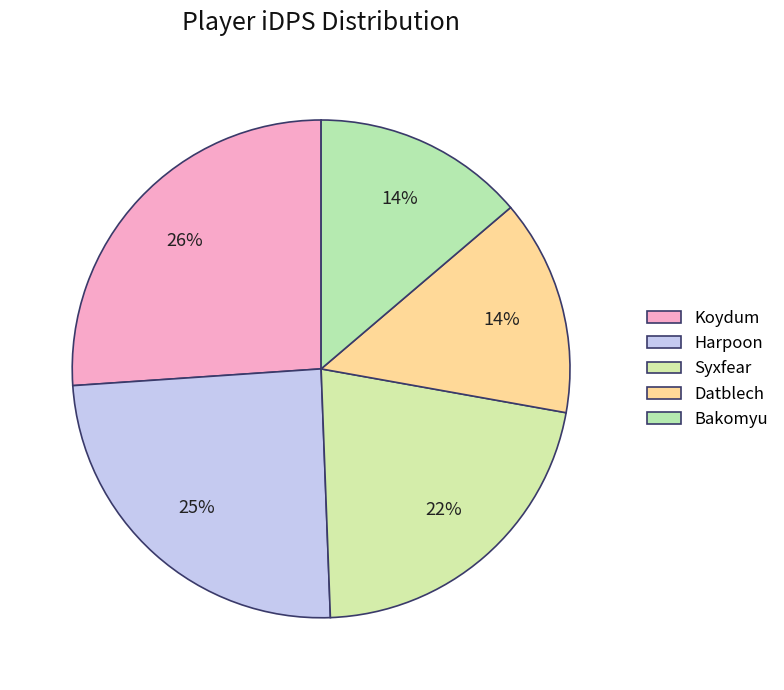

How many segments does this pie chart have?

5